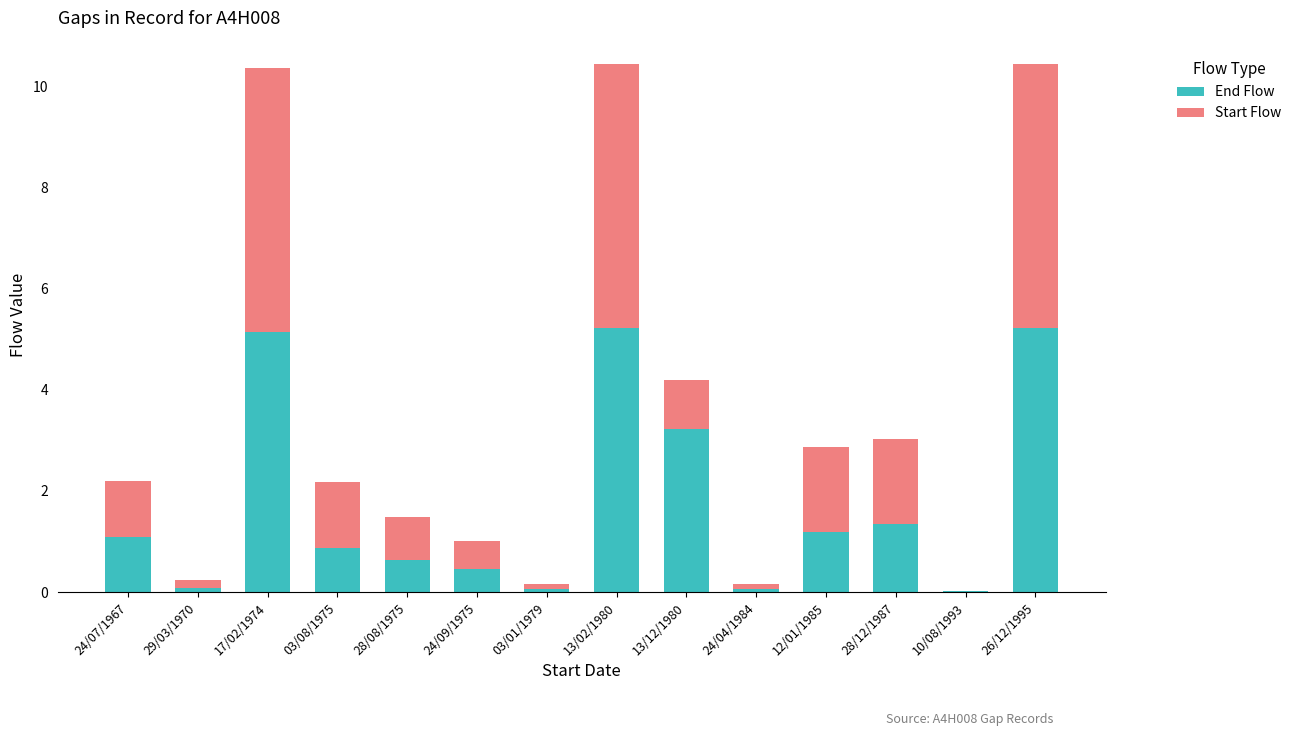

The End Flow series shows 0.6 at 28/08/1975. True or false?

True